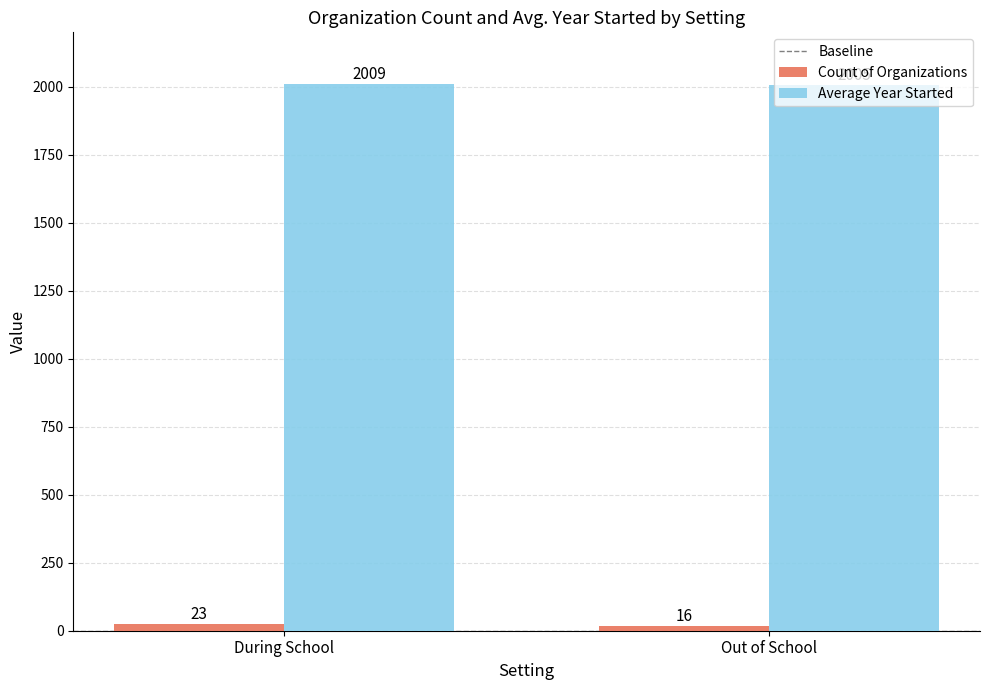

What is the label of the 1st bar from the left?

During School